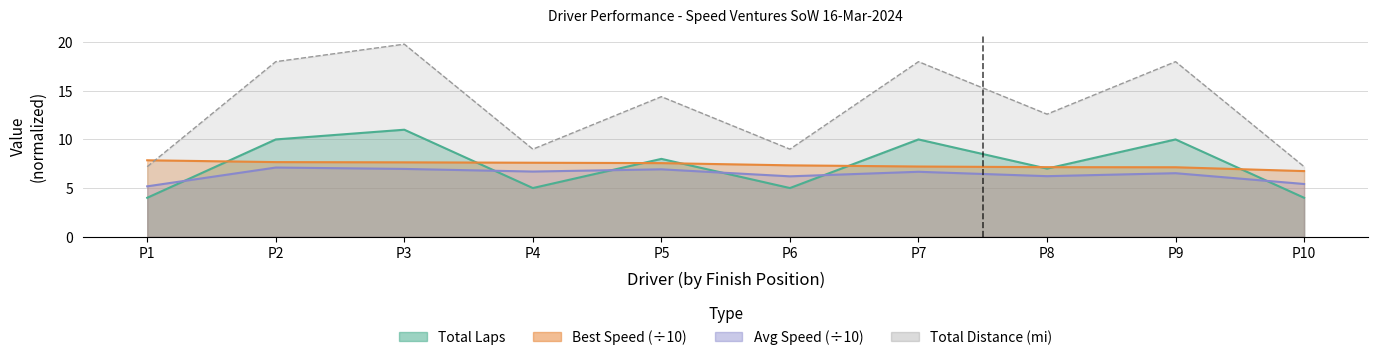

What is the value of the Total Laps point at the 10th from the left?

4.0